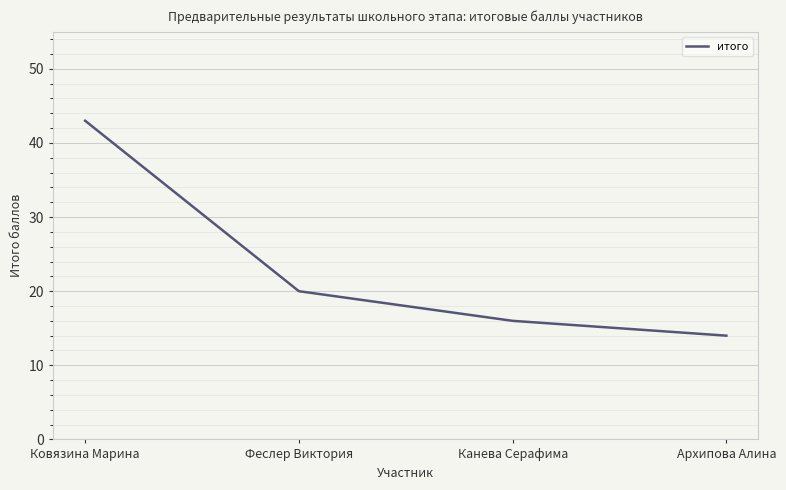

Reading left to right, list all the values displayed in this chart.

43	20	16	14